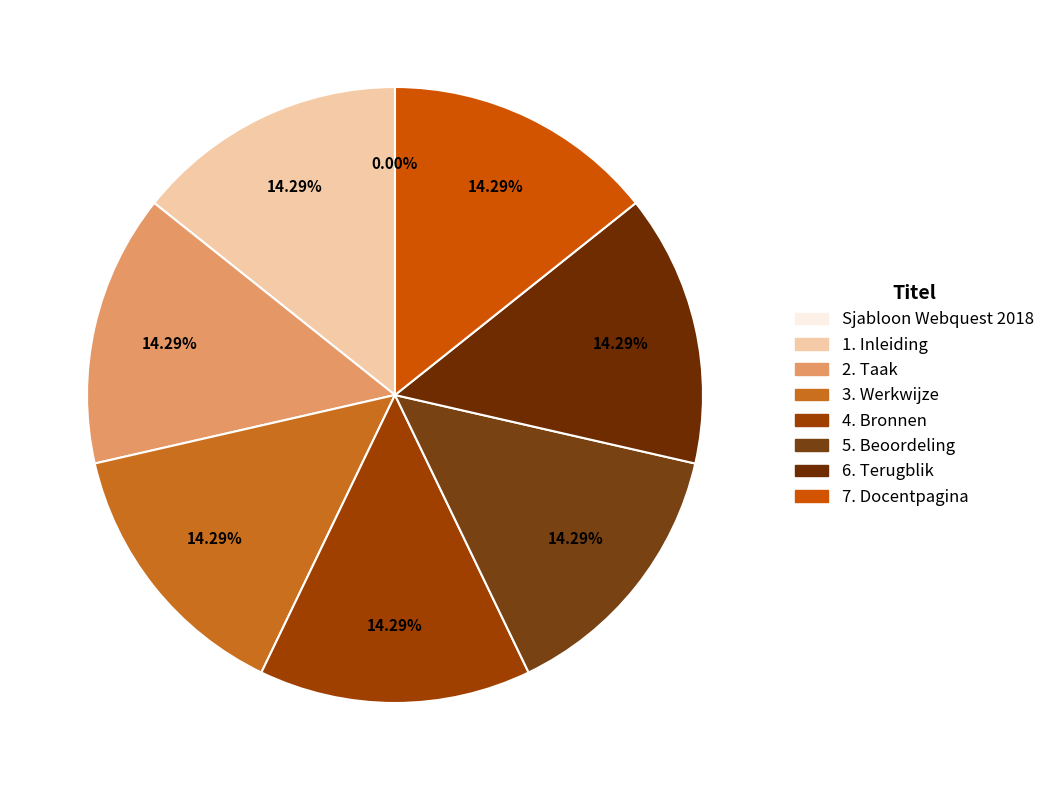

Count the number of slices in the pie.

8